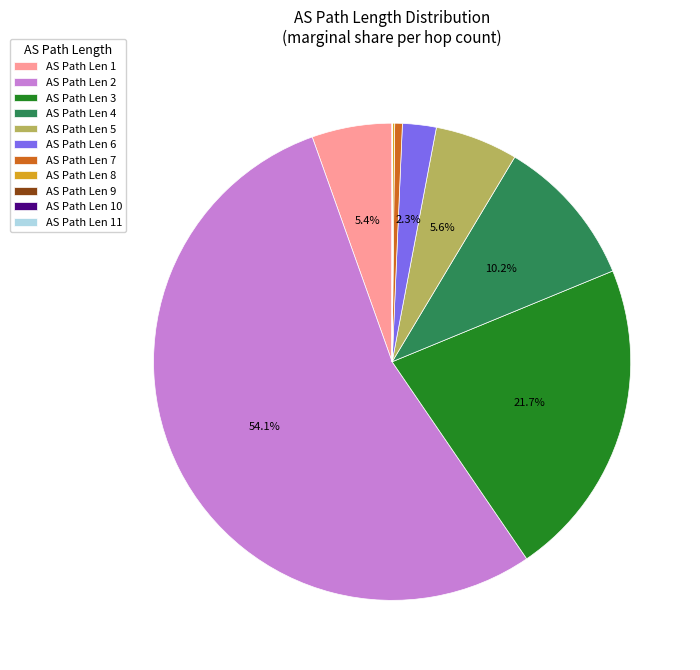

Is AS Path Len 4 the majority of the pie?

No